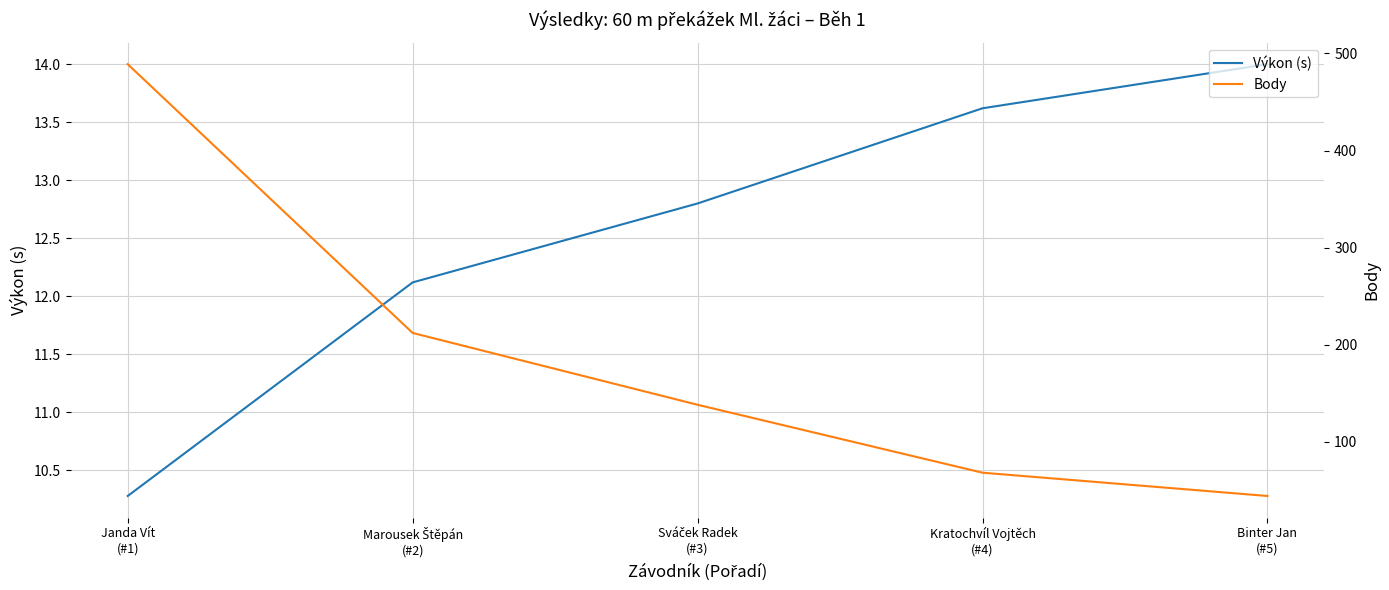

Which series has the largest range (max minus min)?

Body